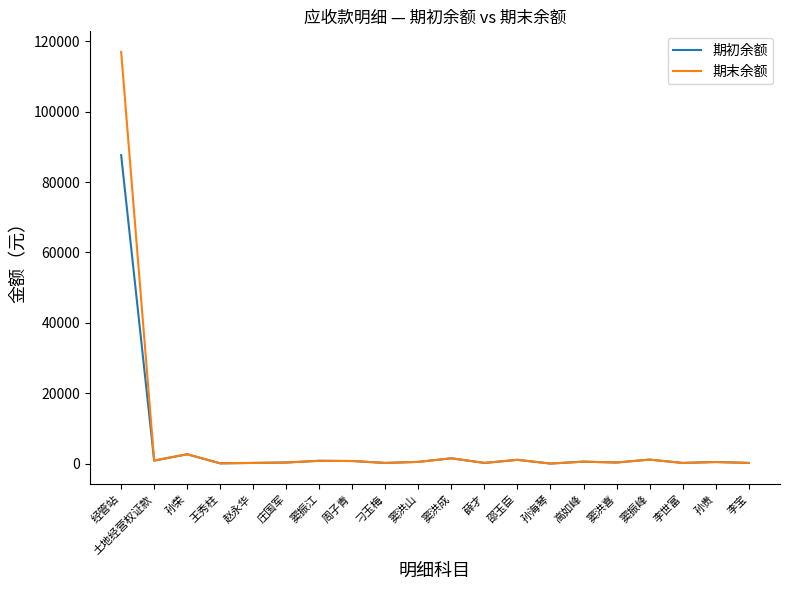

List the series in order of their peak value, highest first.

期末余额, 期初余额